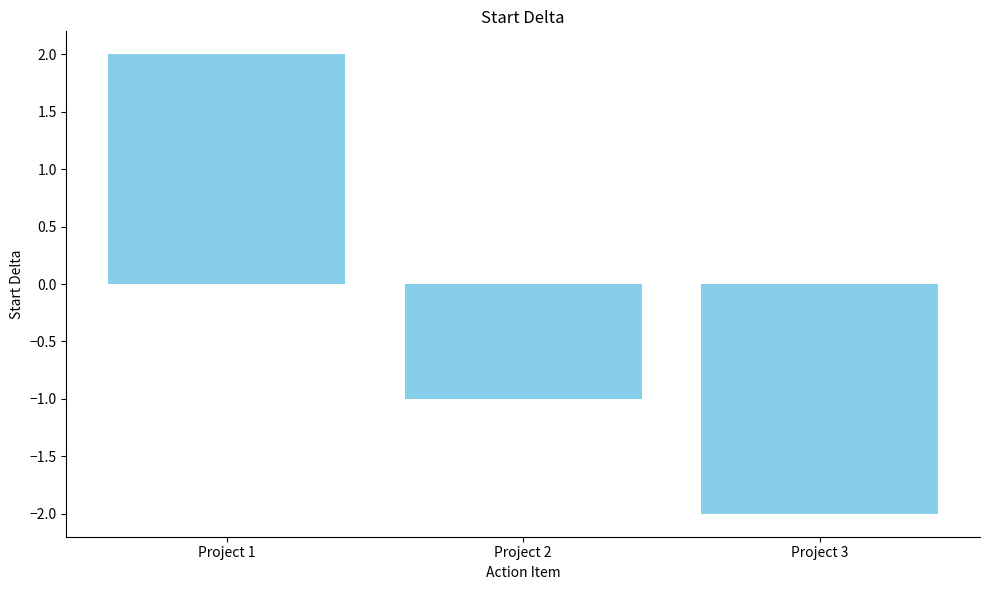

How many values exceed -1?

1